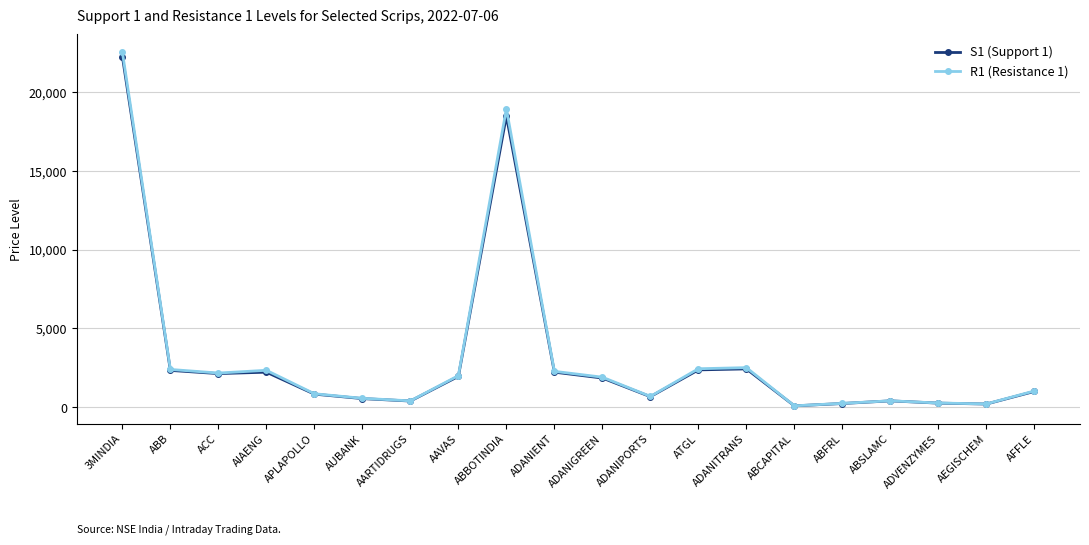

Which series has the widest spread of values?

R1 (Resistance 1)